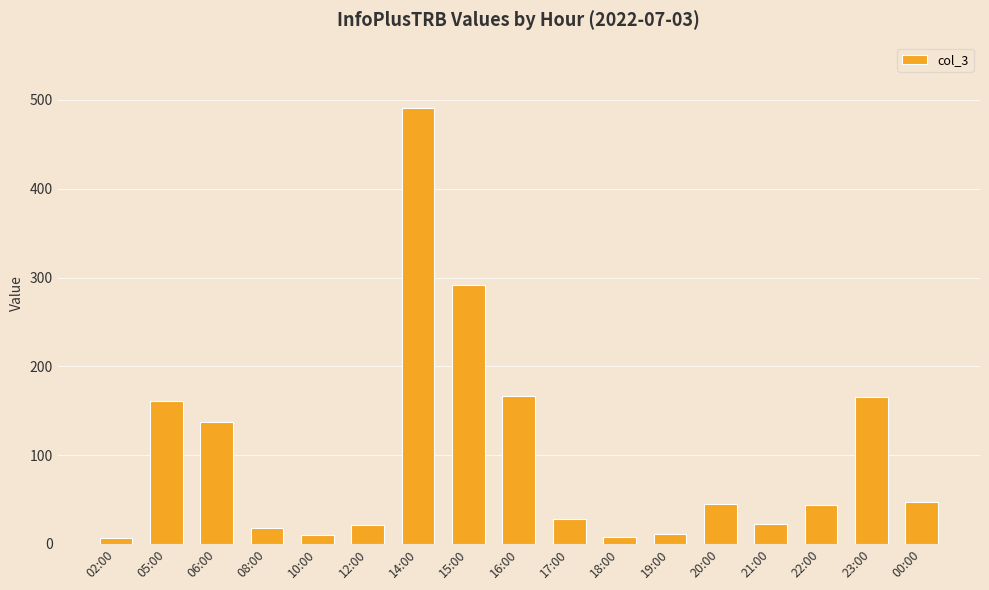

What is the value of the 1st bar from the left?

6